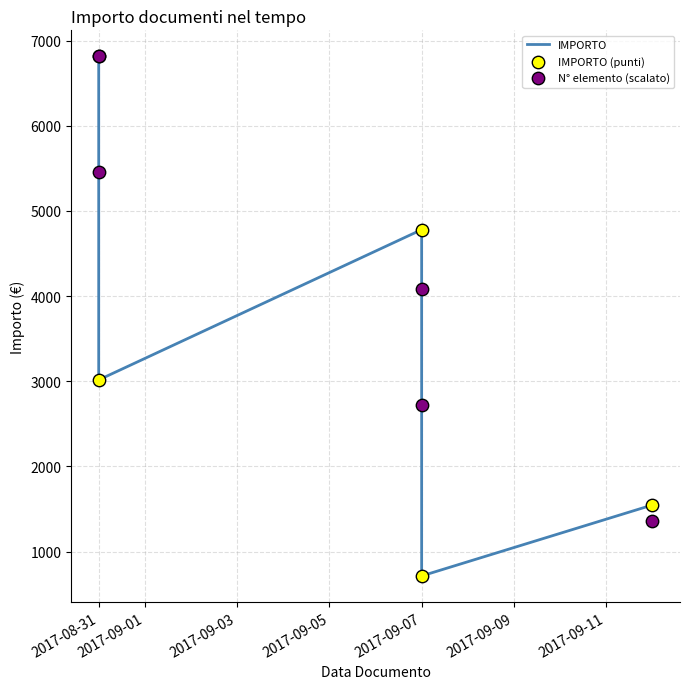

Which series reaches the minimum Y coordinate?

IMPORTO